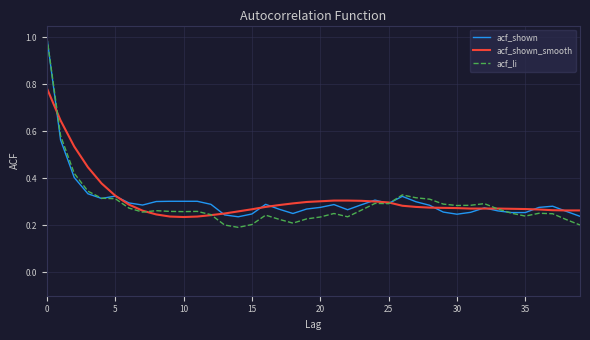

What is the greatest value displayed?

1.0